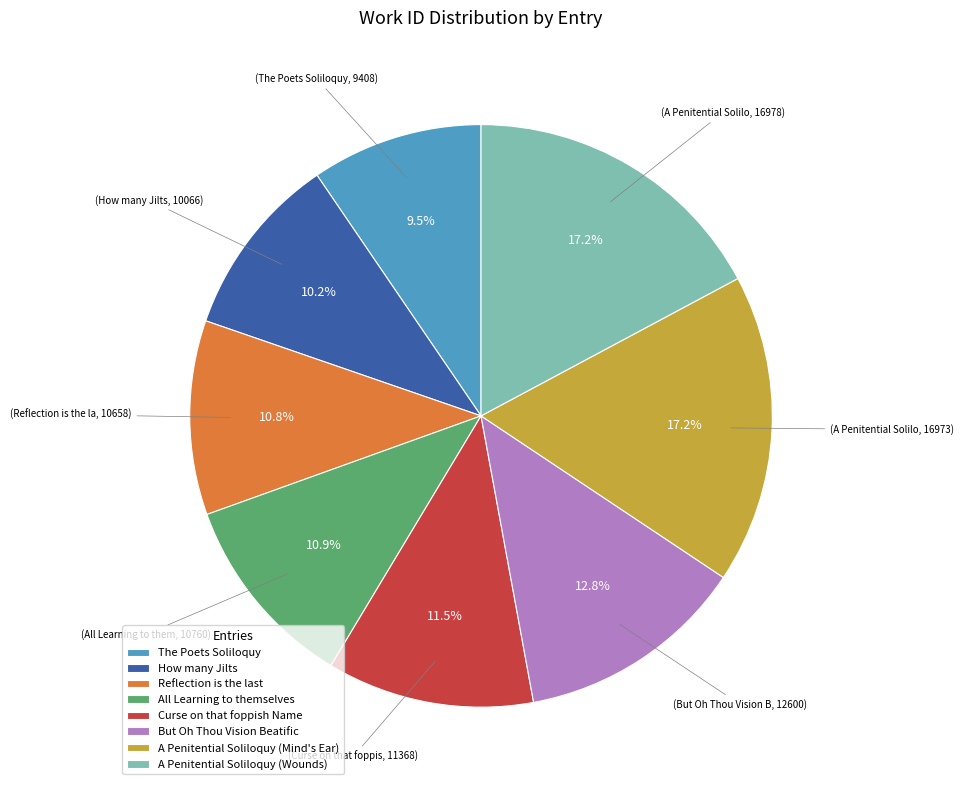

Combined, do A Penitential Soliloquy (Mind's Ear) and The Poets Soliloquy account for over 50%?

No